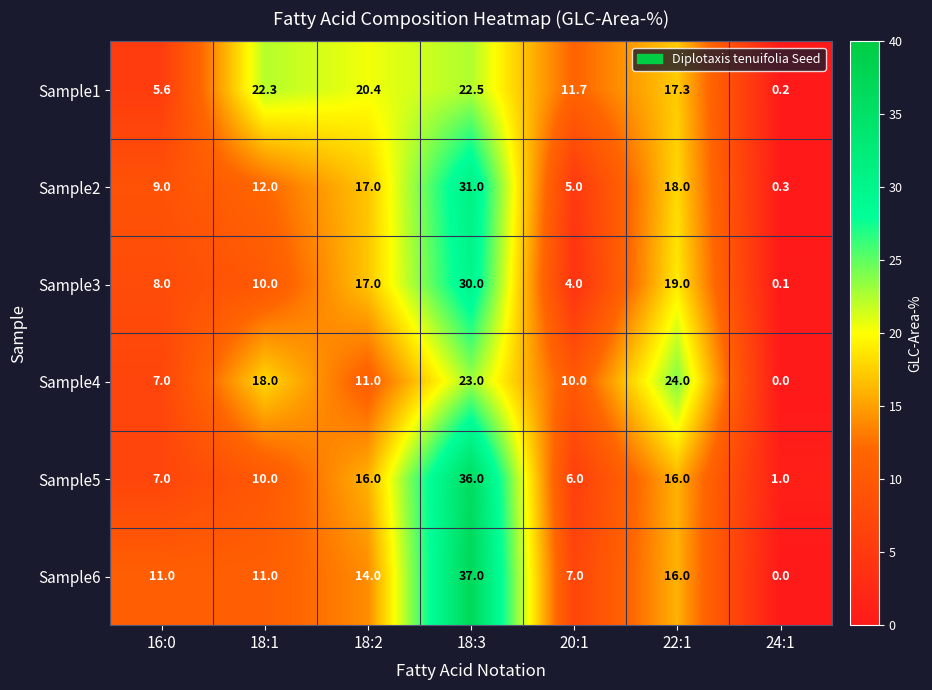

What is the difference between the Sample4 values at 24:1 and 18:2?

11.0